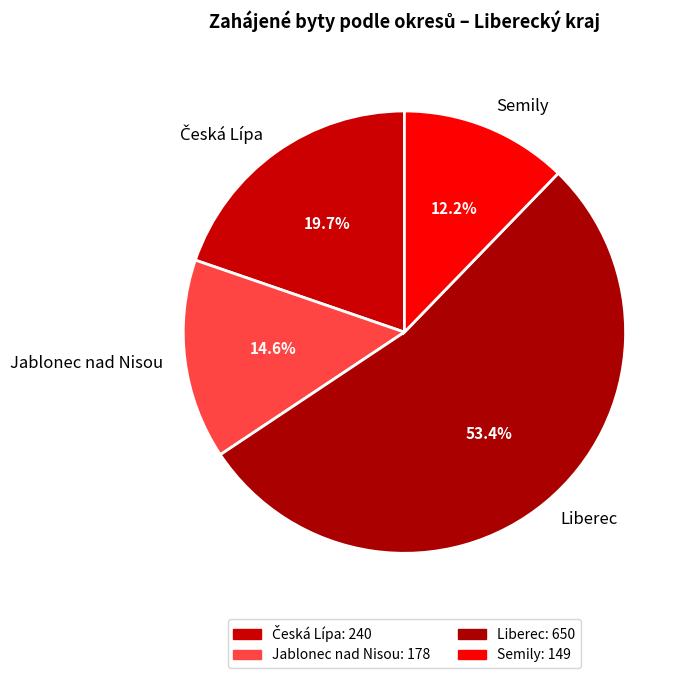

What percentage is the Semily slice, to the nearest percent?

12%